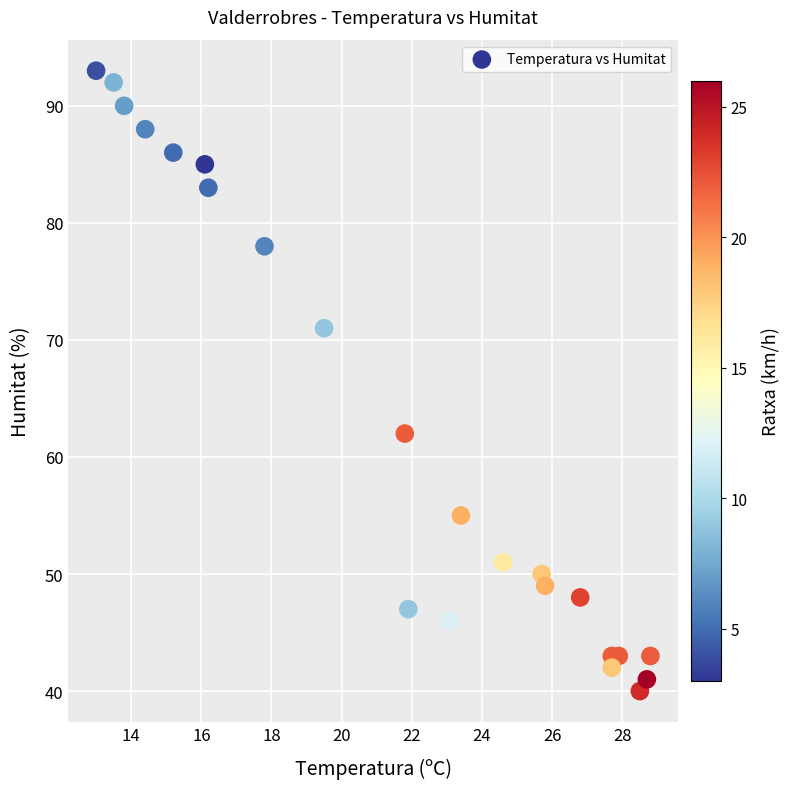

What Y value in the scatter plot is closest to 66?

62